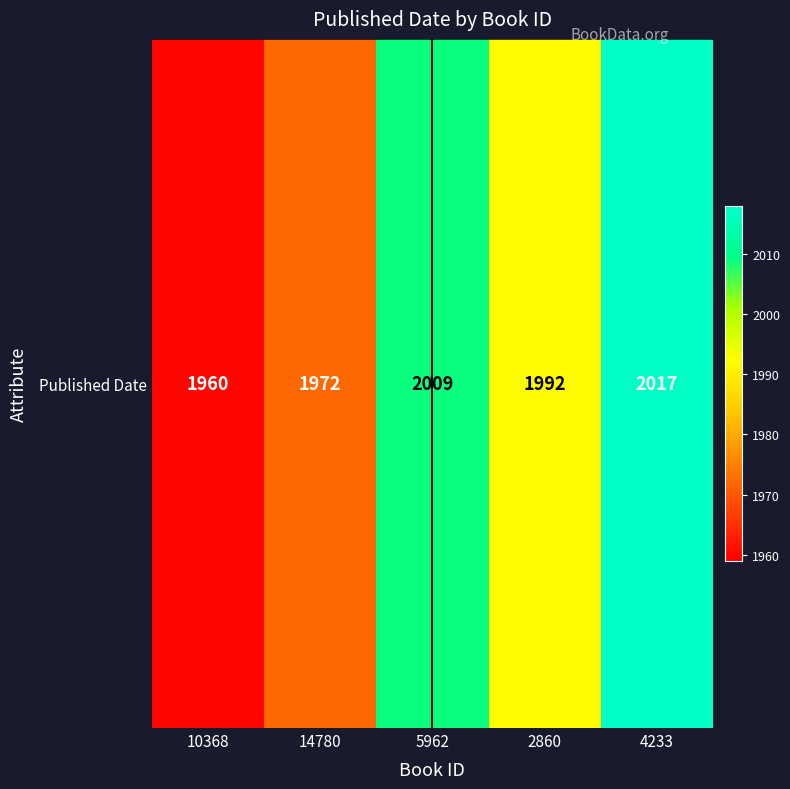

At which category does the chart reach its minimum across all series?

10368